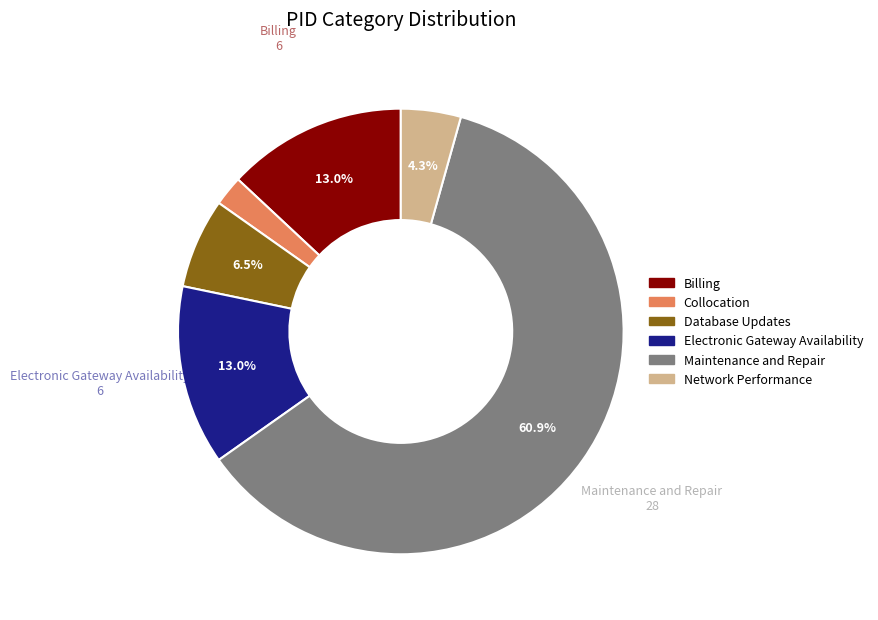

Which category accounts for the majority?

Maintenance and Repair